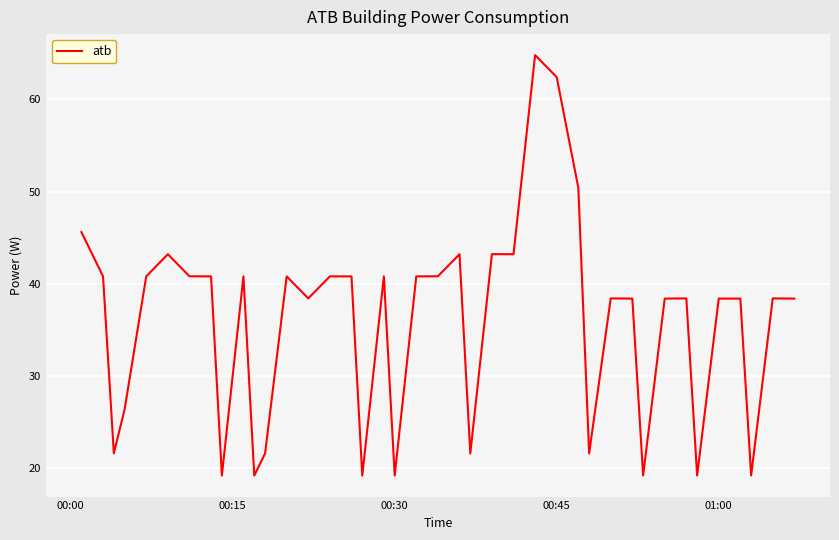

What is the maximum value shown in the chart?

64.8